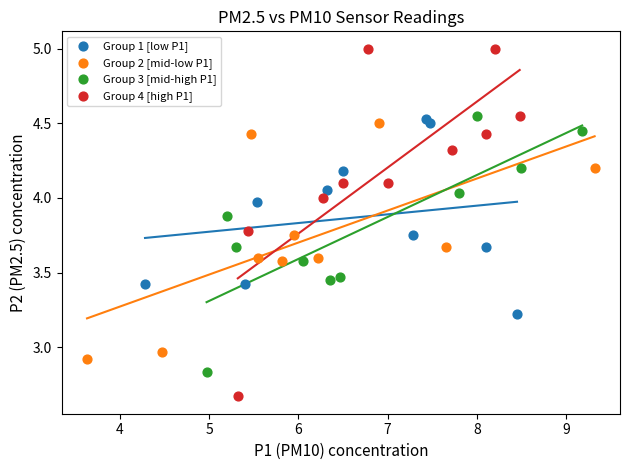

Which series reaches the minimum Y coordinate?

Group 4 [high P1]